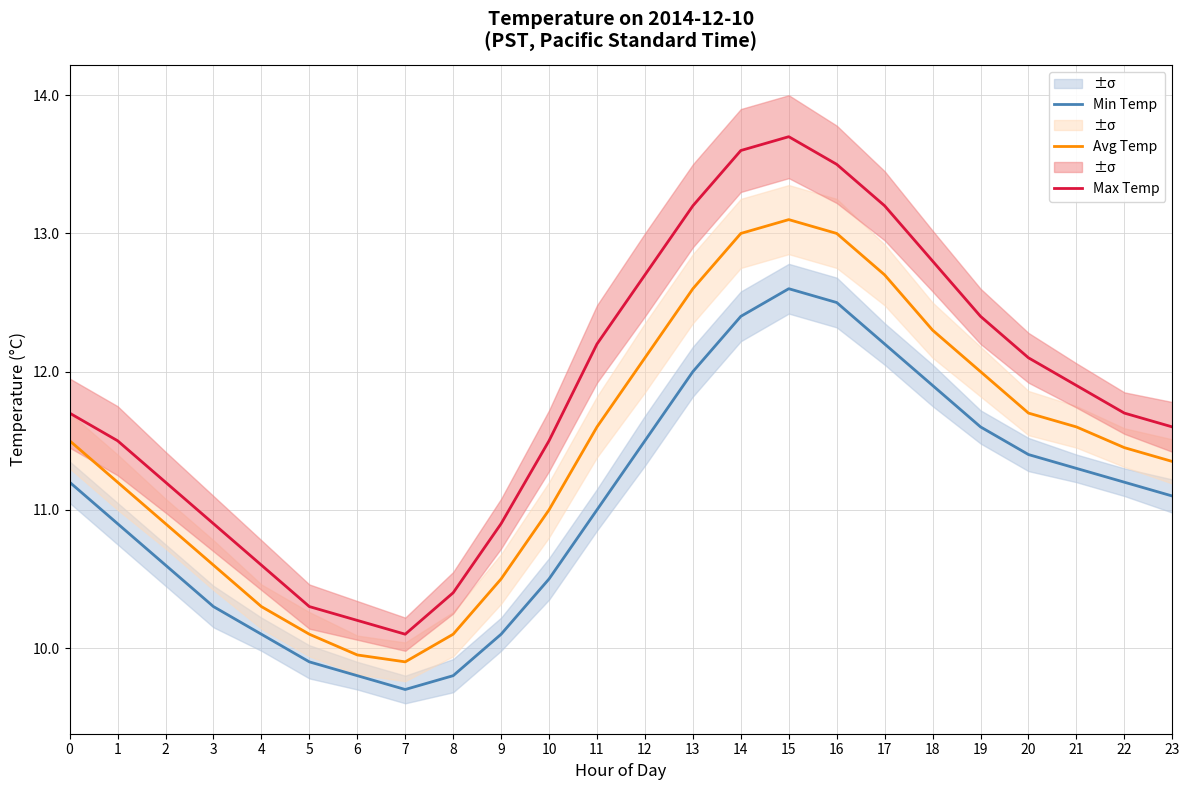

Reading left to right, list all the values displayed in this chart.

Min Temp: 11.2	10.9	10.6	10.3	10.1	9.9	9.8	9.7	9.8	10.1	10.5	11.0	11.5	12.0	12.4	12.6	12.5	12.2	11.9	11.6	11.4	11.3	11.2	11.1
Avg Temp: 11.5	11.2	10.9	10.6	10.3	10.1	9.9	9.9	10.1	10.5	11.0	11.6	12.1	12.6	13.0	13.1	13.0	12.7	12.3	12.0	11.7	11.6	11.4	11.3
Max Temp: 11.7	11.5	11.2	10.9	10.6	10.3	10.2	10.1	10.4	10.9	11.5	12.2	12.7	13.2	13.6	13.7	13.5	13.2	12.8	12.4	12.1	11.9	11.7	11.6